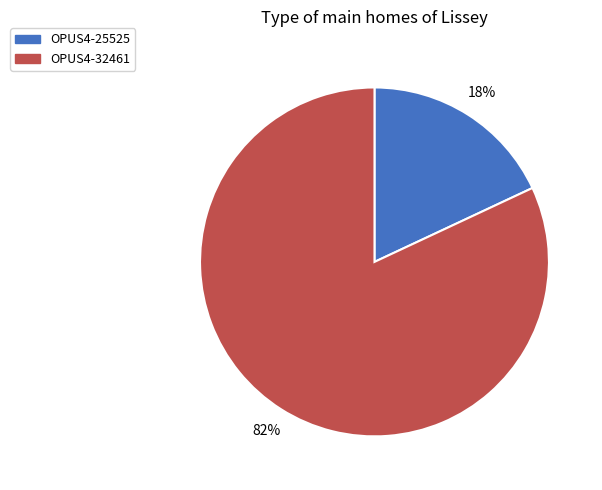

To the nearest percent, what is the difference between the OPUS4-25525 and OPUS4-32461 slice percentages?

64%